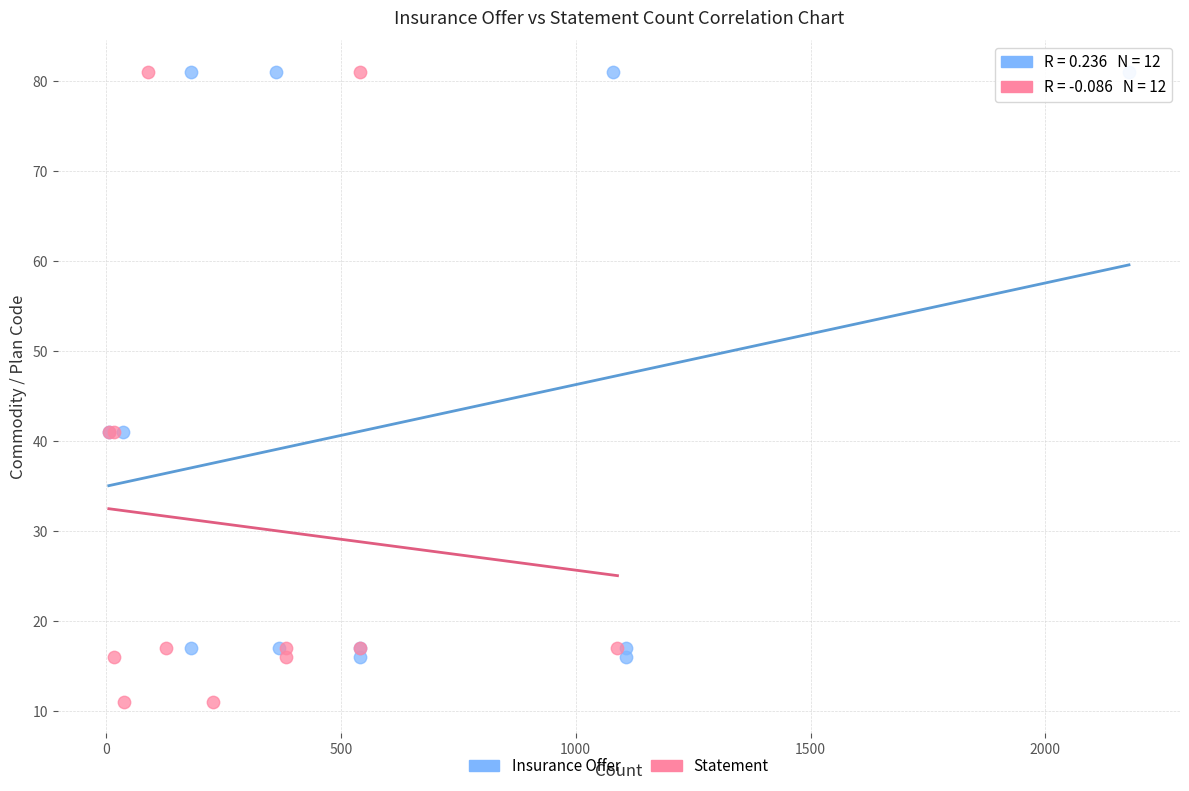

Which series contains the lowest Y value?

Statement